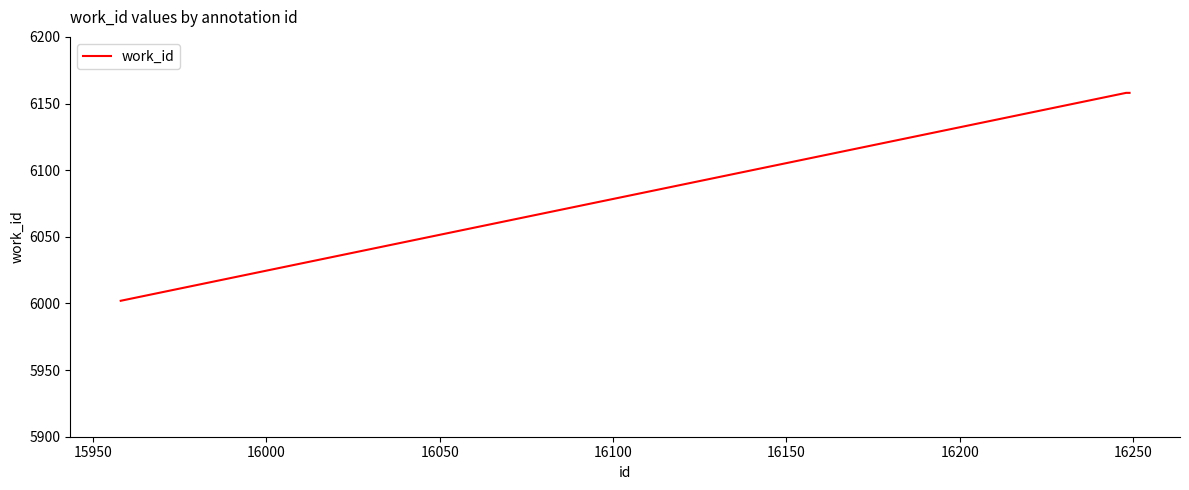

What is the greatest value displayed?

6158